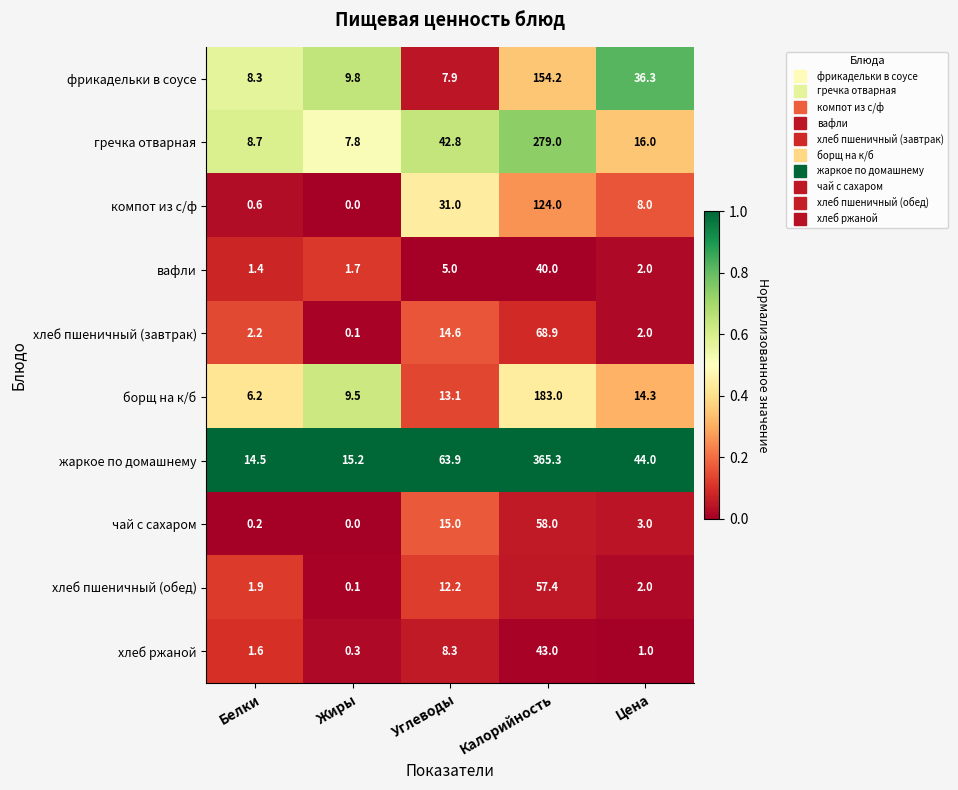

What is the difference between the maximum and minimum values in the борщ на к/б series?

176.8